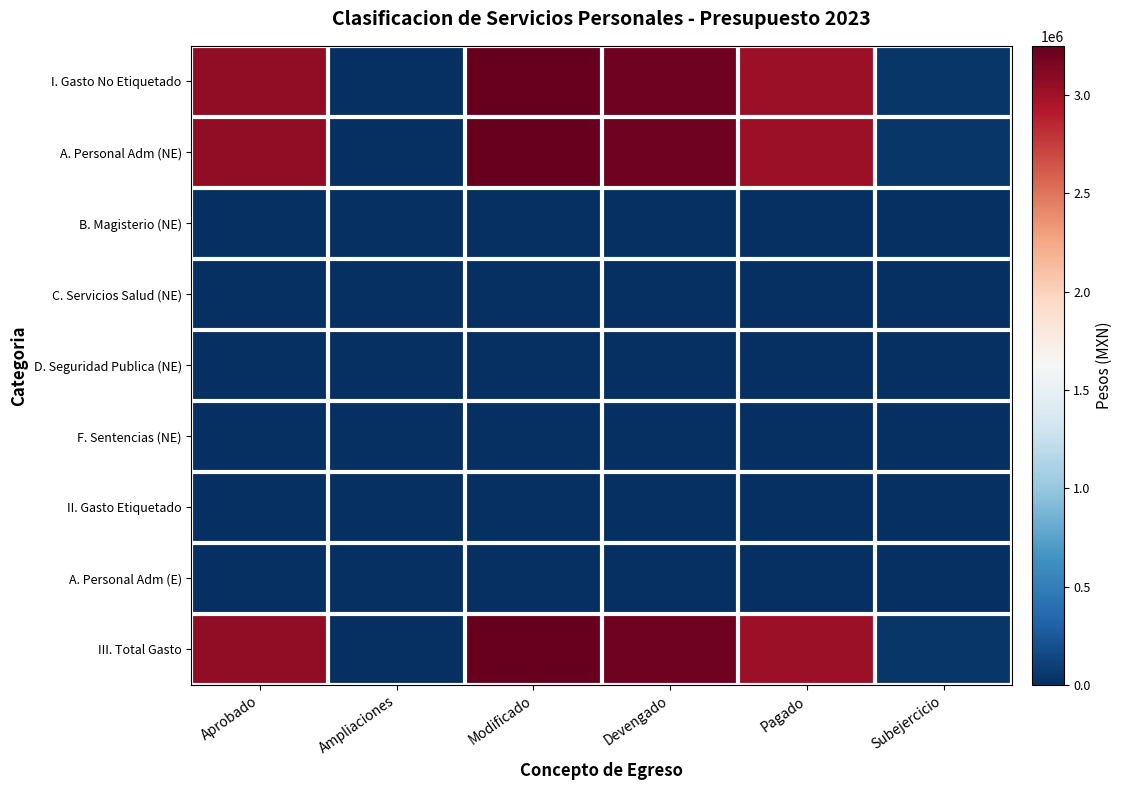

Reading right to left, transcribe all the data shown in this chart.

I. Gasto No Etiquetado: Subejercicio=40082.3	Pagado=3021236.0	Devengado=3209877.5	Modificado=3249959.8	Ampliaciones=0.0	Aprobado=3061318.3
A. Personal Adm (NE): Subejercicio=40082.3	Pagado=3021236.0	Devengado=3209877.5	Modificado=3249959.8	Ampliaciones=0.0	Aprobado=3061318.3
B. Magisterio (NE): Subejercicio=0.0	Pagado=0.0	Devengado=0.0	Modificado=0.0	Ampliaciones=0.0	Aprobado=0.0
C. Servicios Salud (NE): Subejercicio=0.0	Pagado=0.0	Devengado=0.0	Modificado=0.0	Ampliaciones=0.0	Aprobado=0.0
D. Seguridad Publica (NE): Subejercicio=0.0	Pagado=0.0	Devengado=0.0	Modificado=0.0	Ampliaciones=0.0	Aprobado=0.0
F. Sentencias (NE): Subejercicio=0.0	Pagado=0.0	Devengado=0.0	Modificado=0.0	Ampliaciones=0.0	Aprobado=0.0
II. Gasto Etiquetado: Subejercicio=0.0	Pagado=0.0	Devengado=0.0	Modificado=0.0	Ampliaciones=0.0	Aprobado=0.0
A. Personal Adm (E): Subejercicio=0.0	Pagado=0.0	Devengado=0.0	Modificado=0.0	Ampliaciones=0.0	Aprobado=0.0
III. Total Gasto: Subejercicio=40082.3	Pagado=3021236.0	Devengado=3209877.5	Modificado=3249959.8	Ampliaciones=0.0	Aprobado=3061318.3